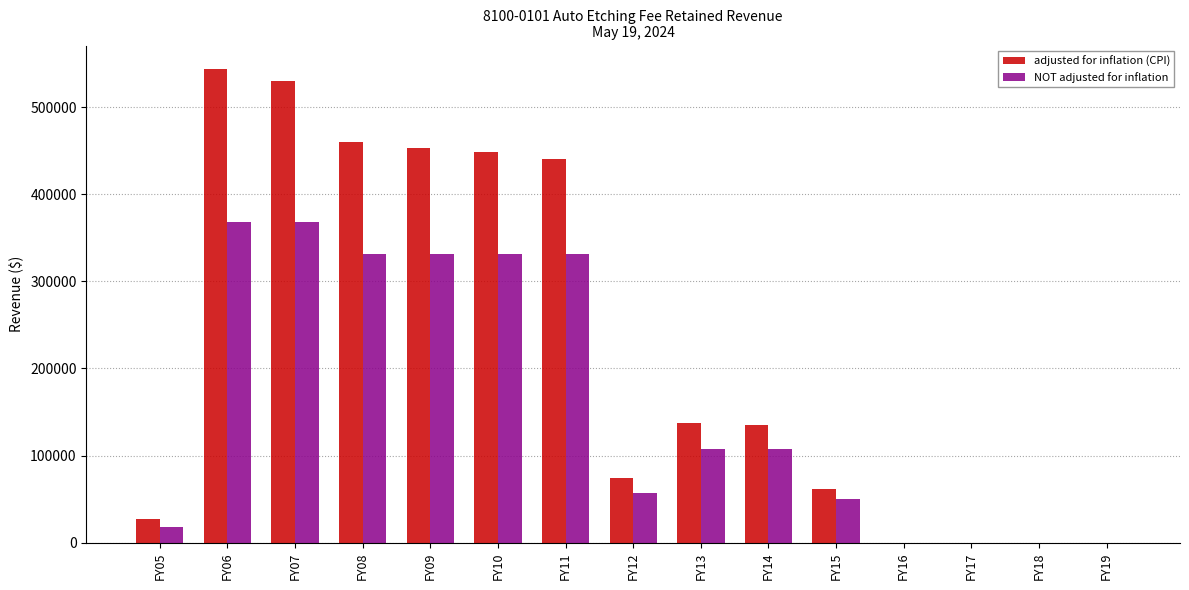

What is the sum of the NOT adjusted for inflation values at FY18 and FY10?

331200